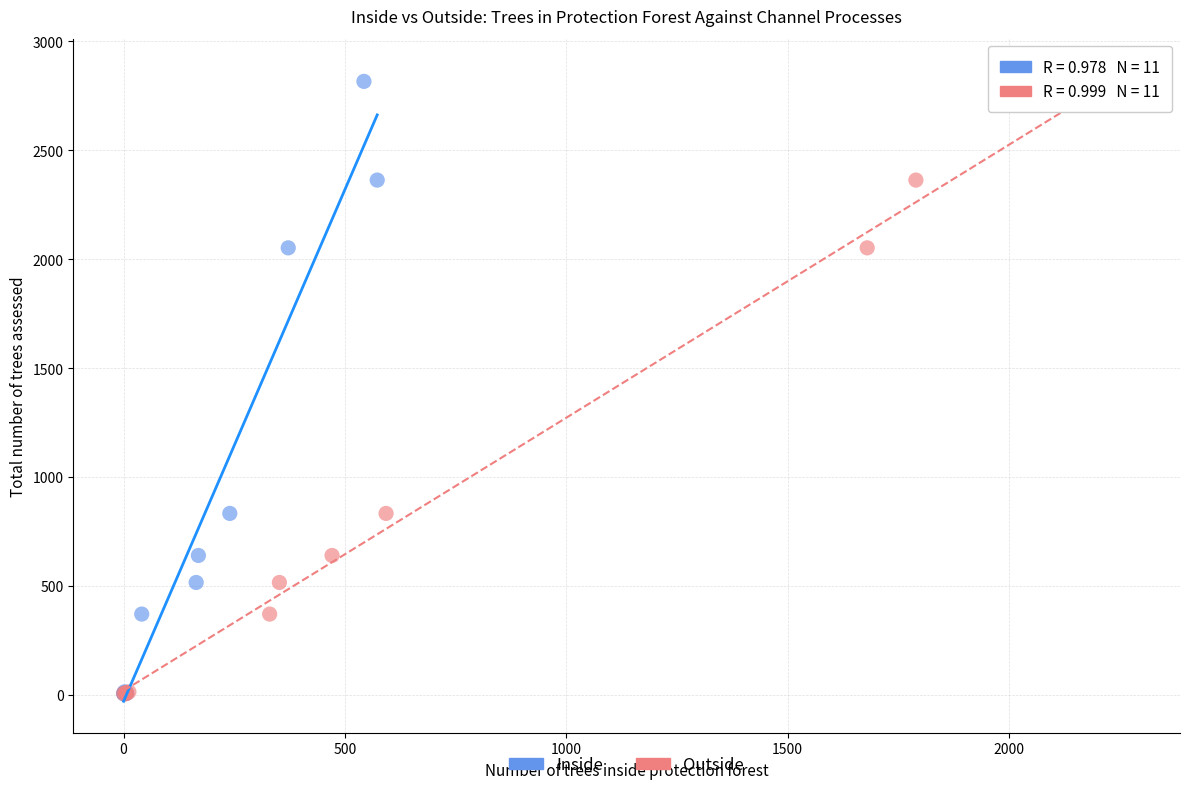

What are all the series names shown in the legend?

Inside, Outside